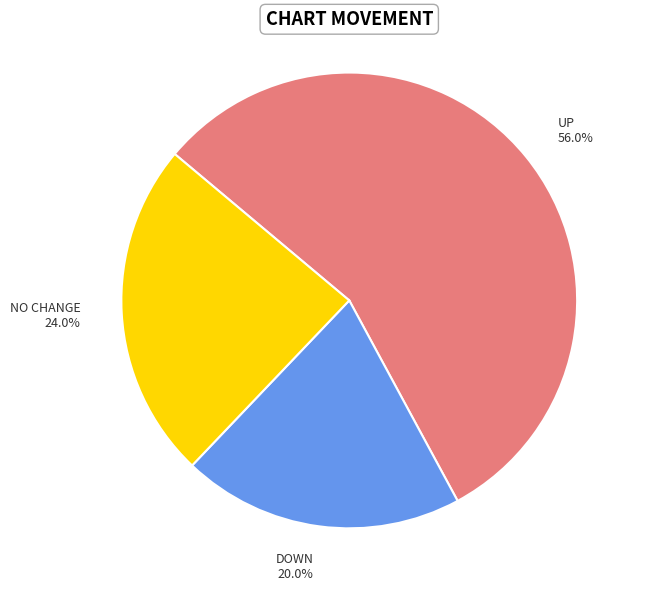

Does UP represent more than half of the total?

Yes